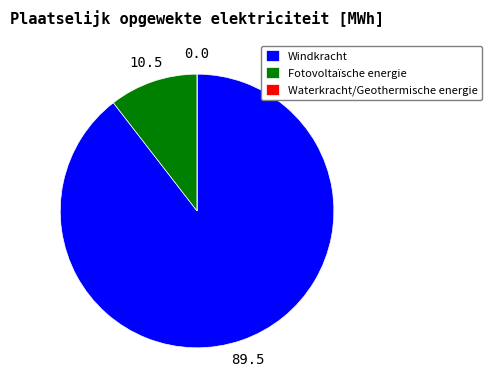

The Fotovoltaïsche energie slice represents 1% of the pie. True or false?

False